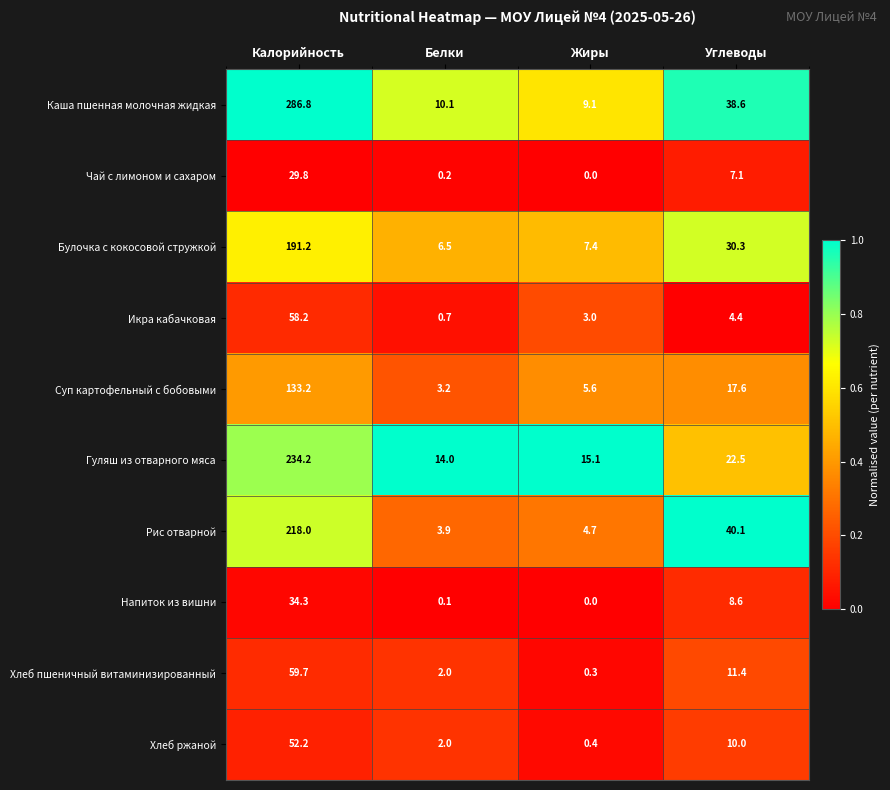

What is the spread (max minus min) of values at Углеводы?

35.7